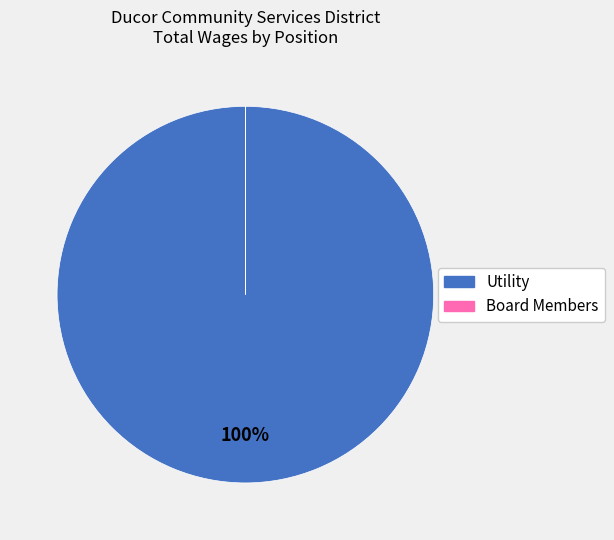

Is it true that Vice President is 0% of the pie?

True